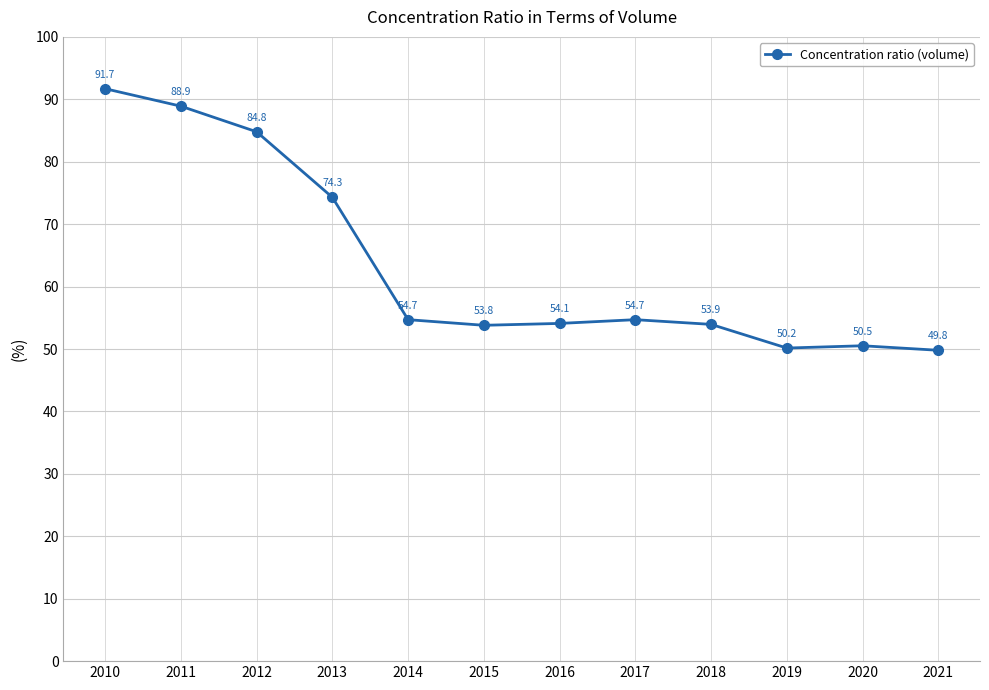

At which label does the data first exceed 54?

2010